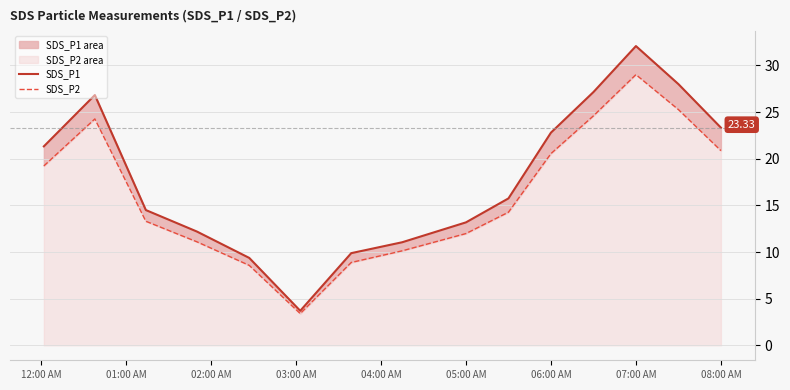

Reading left to right, what are all the values shown in this chart?

SDS_P1: 21.3	26.8	14.5	12.2	9.4	3.7	9.9	11.1	13.2	15.8	22.8	27.1	32.1	28.0	23.3
SDS_P2: 19.2	24.3	13.3	11.1	8.6	3.4	8.9	10.1	12.0	14.3	20.6	24.6	29.0	25.3	20.9